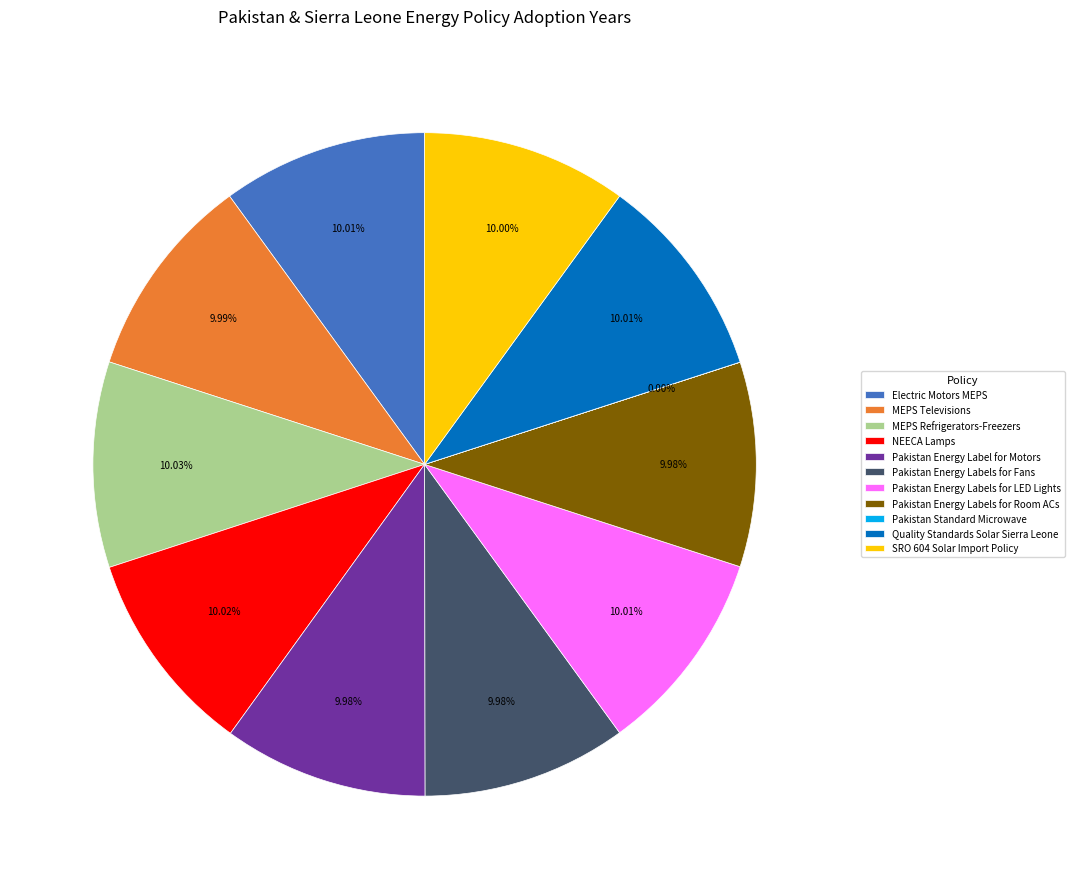

To the nearest percent, what is the difference between the largest and smallest slice percentages?

10%